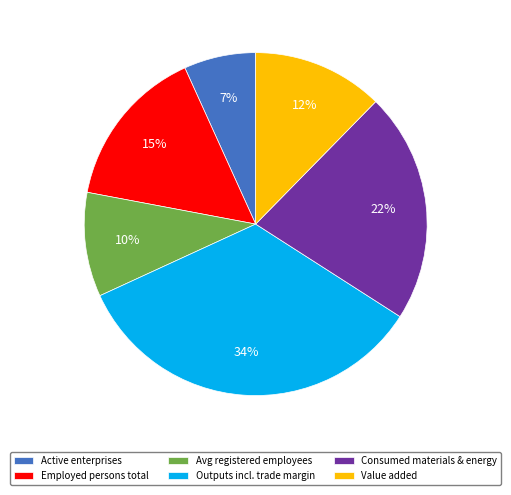

Count the number of slices in the pie.

6